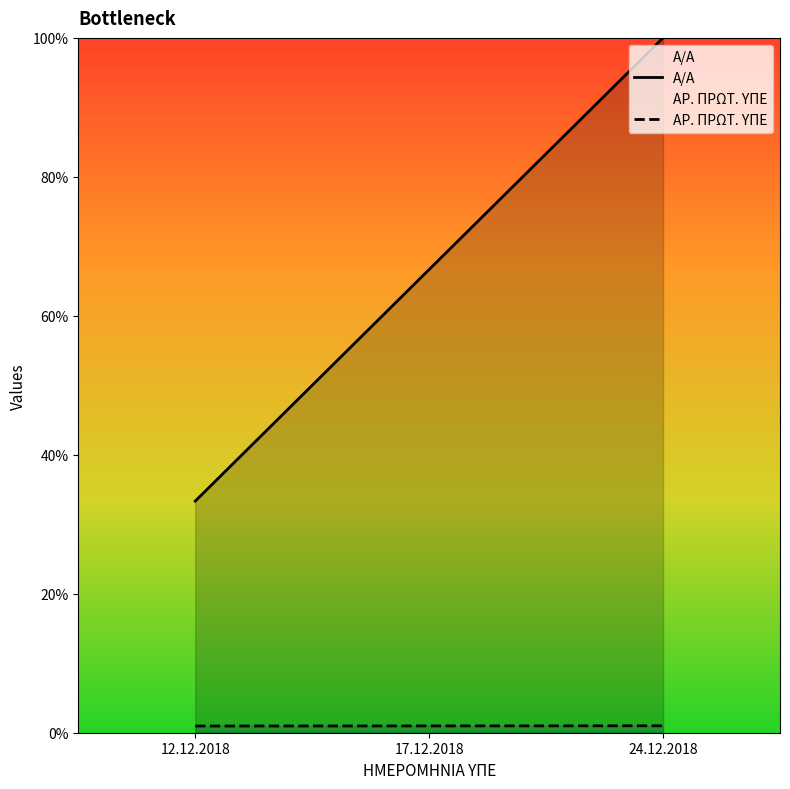

List the labels in order of Α/Α value, smallest first.

12.12.2018, 17.12.2018, 24.12.2018